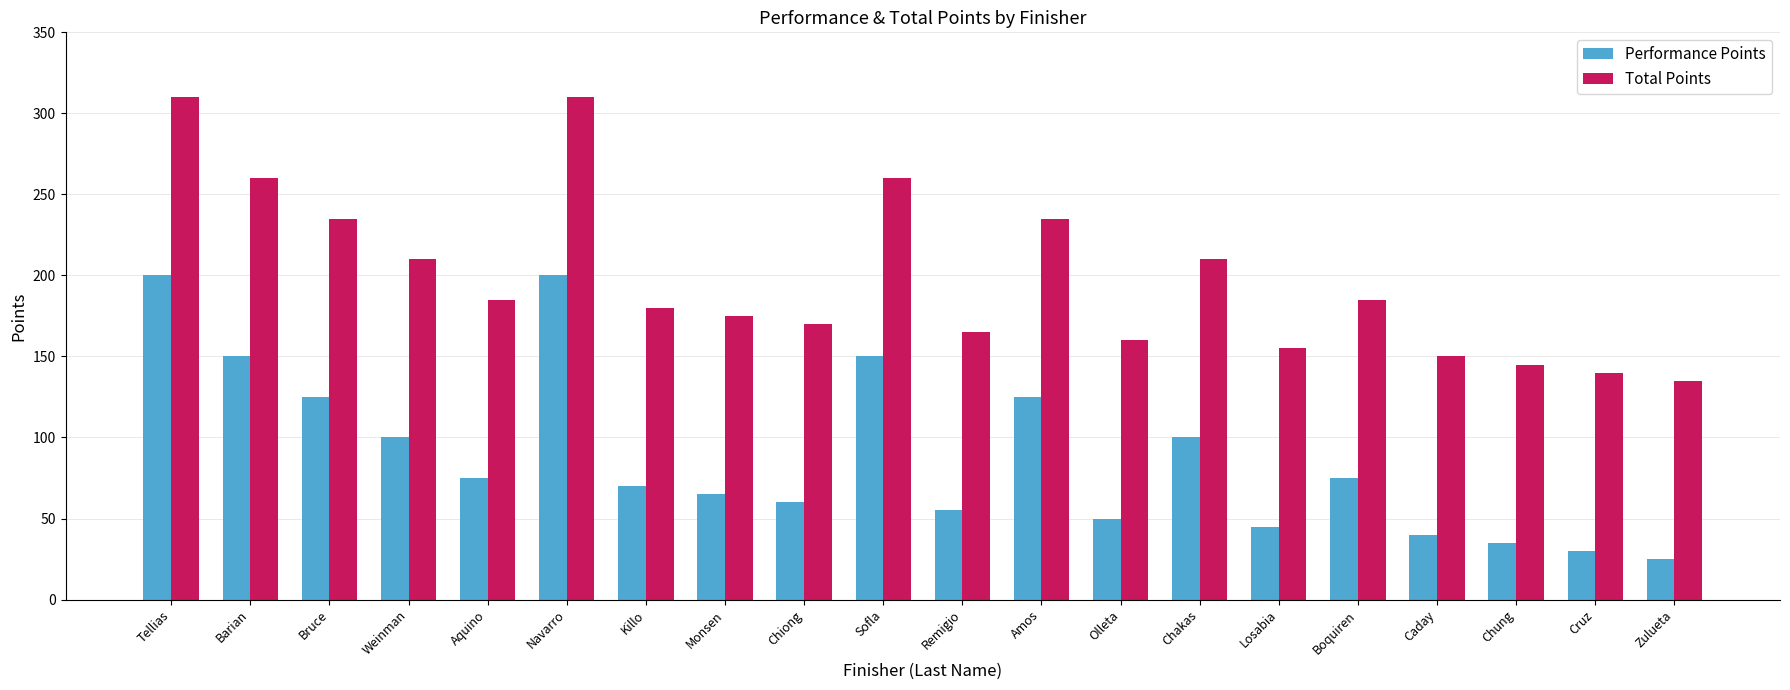

What is the label of the 15th bar from the left?

Losabia